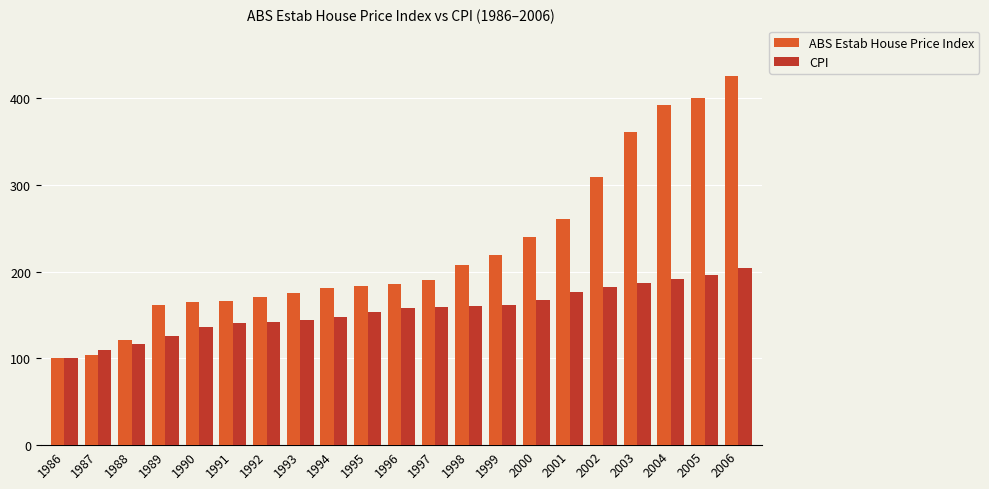

The ABS Estab House Price Index series shows 100.5 at 1996. True or false?

False